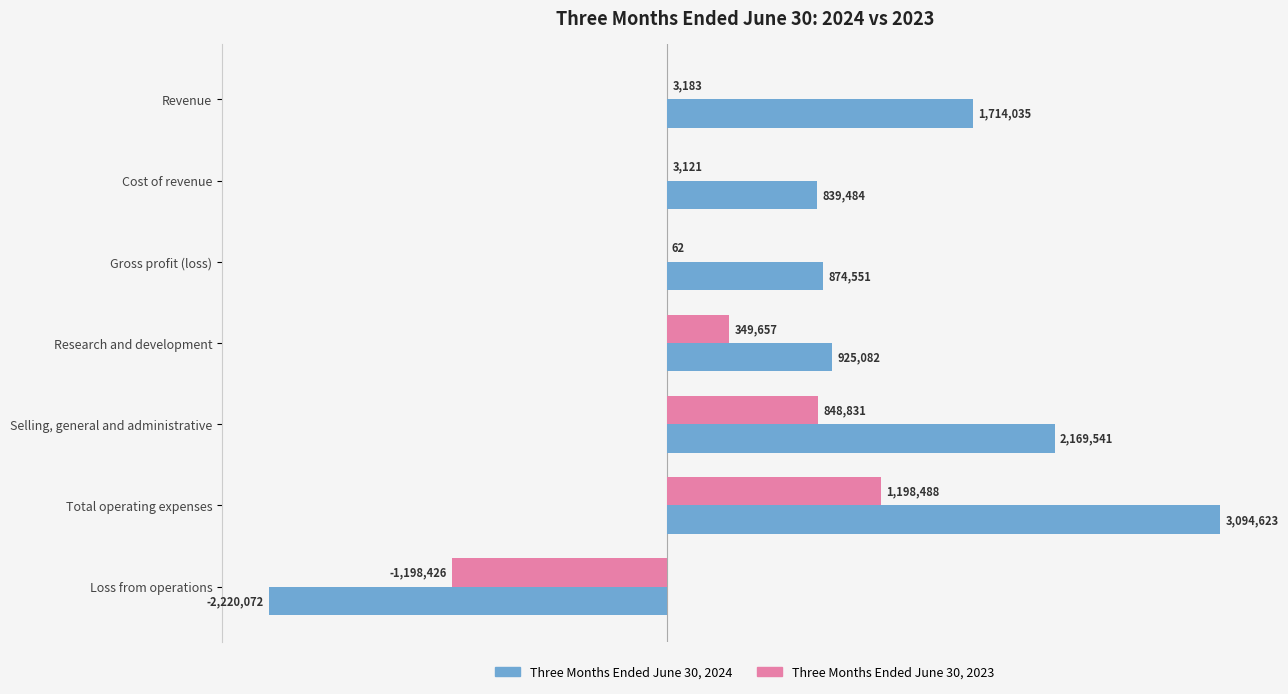

What is the difference between the maximum and minimum values in the Three Months Ended June 30, 2024 series?

5314695